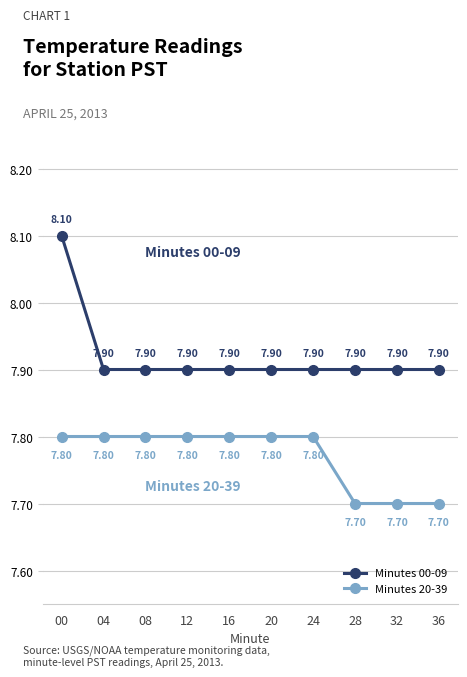

What are all the series names shown in the legend?

Minutes 00-09, Minutes 20-39